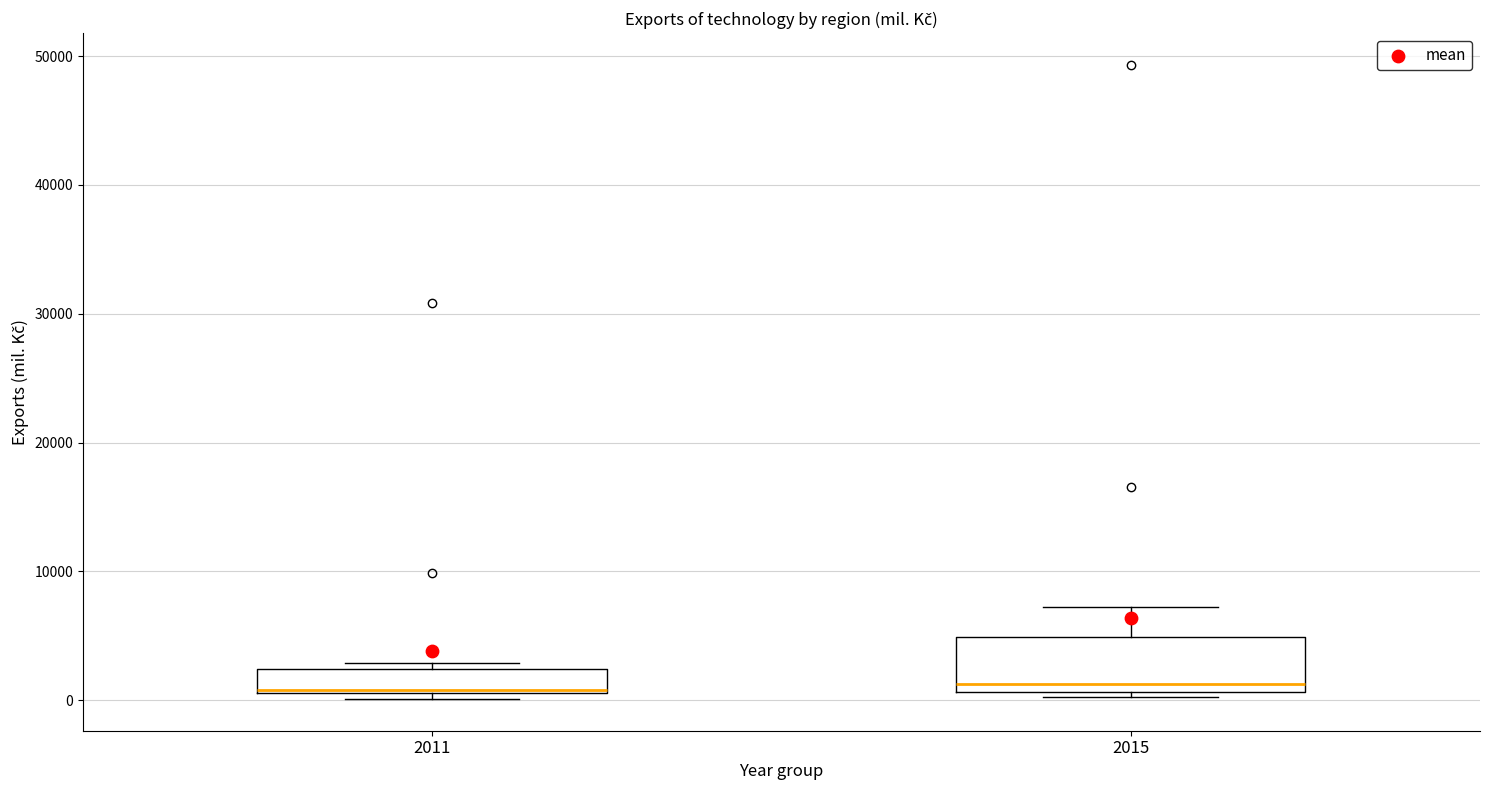

Reading left to right, transcribe this box plot: for each box, give where its median line is, the range the box spans, and where its two whiskers end, as read against the y-axis. The values are not printed on the chart, so give them approximately, as read against the axis.

2011: median 1000, box 1000 to 2000, whiskers 0 to 3000
2015: median 1000 (just above the box's lower edge), box 1000 to 5000, whiskers 0 to 7000